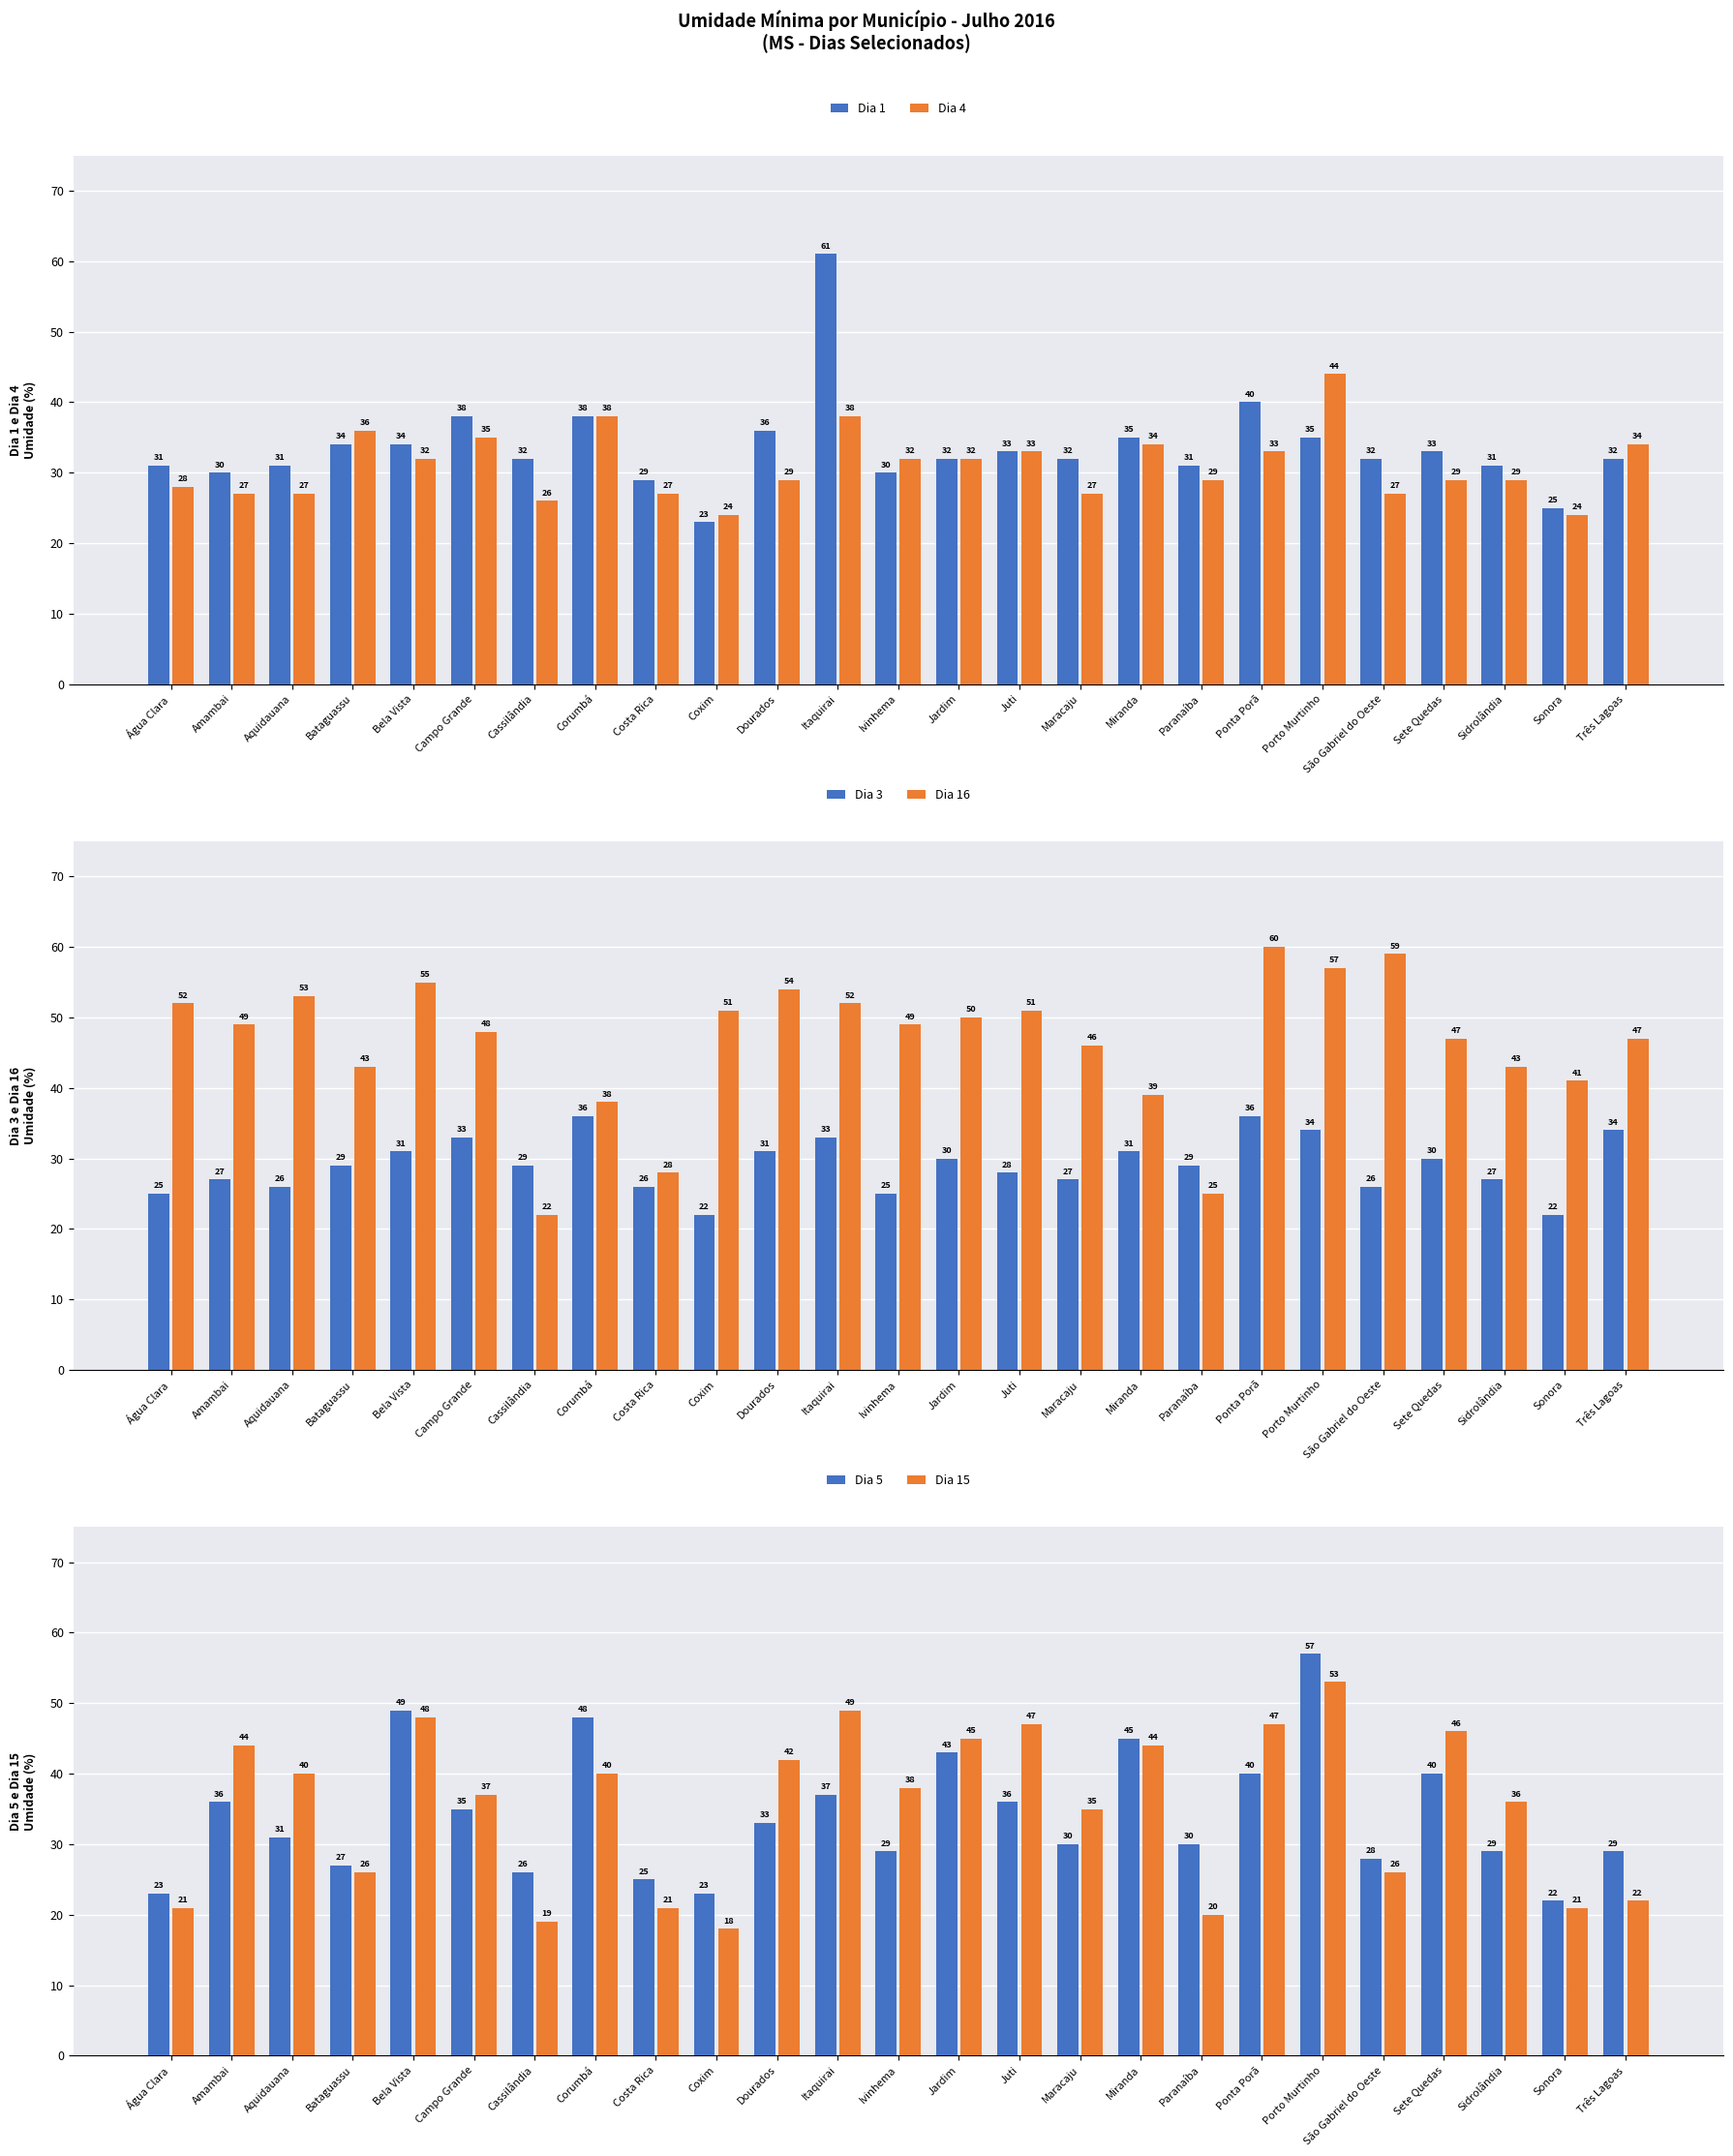

Reading right to left, what are all the values shown in this chart?

Dia 1: Três Lagoas=32	Sonora=25	Sidrolândia=31	Sete Quedas=33	São Gabriel do Oeste=32	Porto Murtinho=35	Ponta Porã=40	Paranaíba=31	Miranda=35	Maracaju=32	Juti=33	Jardim=32	Ivinhema=30	Itaquirai=61	Dourados=36	Coxim=23	Costa Rica=29	Corumbá=38	Cassilândia=32	Campo Grande=38	Bela Vista=34	Bataguassu=34	Aquidauana=31	Amambai=30	Água Clara=31
Dia 4: Três Lagoas=34	Sonora=24	Sidrolândia=29	Sete Quedas=29	São Gabriel do Oeste=27	Porto Murtinho=44	Ponta Porã=33	Paranaíba=29	Miranda=34	Maracaju=27	Juti=33	Jardim=32	Ivinhema=32	Itaquirai=38	Dourados=29	Coxim=24	Costa Rica=27	Corumbá=38	Cassilândia=26	Campo Grande=35	Bela Vista=32	Bataguassu=36	Aquidauana=27	Amambai=27	Água Clara=28
Dia 3: Três Lagoas=34	Sonora=22	Sidrolândia=27	Sete Quedas=30	São Gabriel do Oeste=26	Porto Murtinho=34	Ponta Porã=36	Paranaíba=29	Miranda=31	Maracaju=27	Juti=28	Jardim=30	Ivinhema=25	Itaquirai=33	Dourados=31	Coxim=22	Costa Rica=26	Corumbá=36	Cassilândia=29	Campo Grande=33	Bela Vista=31	Bataguassu=29	Aquidauana=26	Amambai=27	Água Clara=25
Dia 16: Três Lagoas=47	Sonora=41	Sidrolândia=43	Sete Quedas=47	São Gabriel do Oeste=59	Porto Murtinho=57	Ponta Porã=60	Paranaíba=25	Miranda=39	Maracaju=46	Juti=51	Jardim=50	Ivinhema=49	Itaquirai=52	Dourados=54	Coxim=51	Costa Rica=28	Corumbá=38	Cassilândia=22	Campo Grande=48	Bela Vista=55	Bataguassu=43	Aquidauana=53	Amambai=49	Água Clara=52
Dia 5: Três Lagoas=29	Sonora=22	Sidrolândia=29	Sete Quedas=40	São Gabriel do Oeste=28	Porto Murtinho=57	Ponta Porã=40	Paranaíba=30	Miranda=45	Maracaju=30	Juti=36	Jardim=43	Ivinhema=29	Itaquirai=37	Dourados=33	Coxim=23	Costa Rica=25	Corumbá=48	Cassilândia=26	Campo Grande=35	Bela Vista=49	Bataguassu=27	Aquidauana=31	Amambai=36	Água Clara=23
Dia 15: Três Lagoas=22	Sonora=21	Sidrolândia=36	Sete Quedas=46	São Gabriel do Oeste=26	Porto Murtinho=53	Ponta Porã=47	Paranaíba=20	Miranda=44	Maracaju=35	Juti=47	Jardim=45	Ivinhema=38	Itaquirai=49	Dourados=42	Coxim=18	Costa Rica=21	Corumbá=40	Cassilândia=19	Campo Grande=37	Bela Vista=48	Bataguassu=26	Aquidauana=40	Amambai=44	Água Clara=21